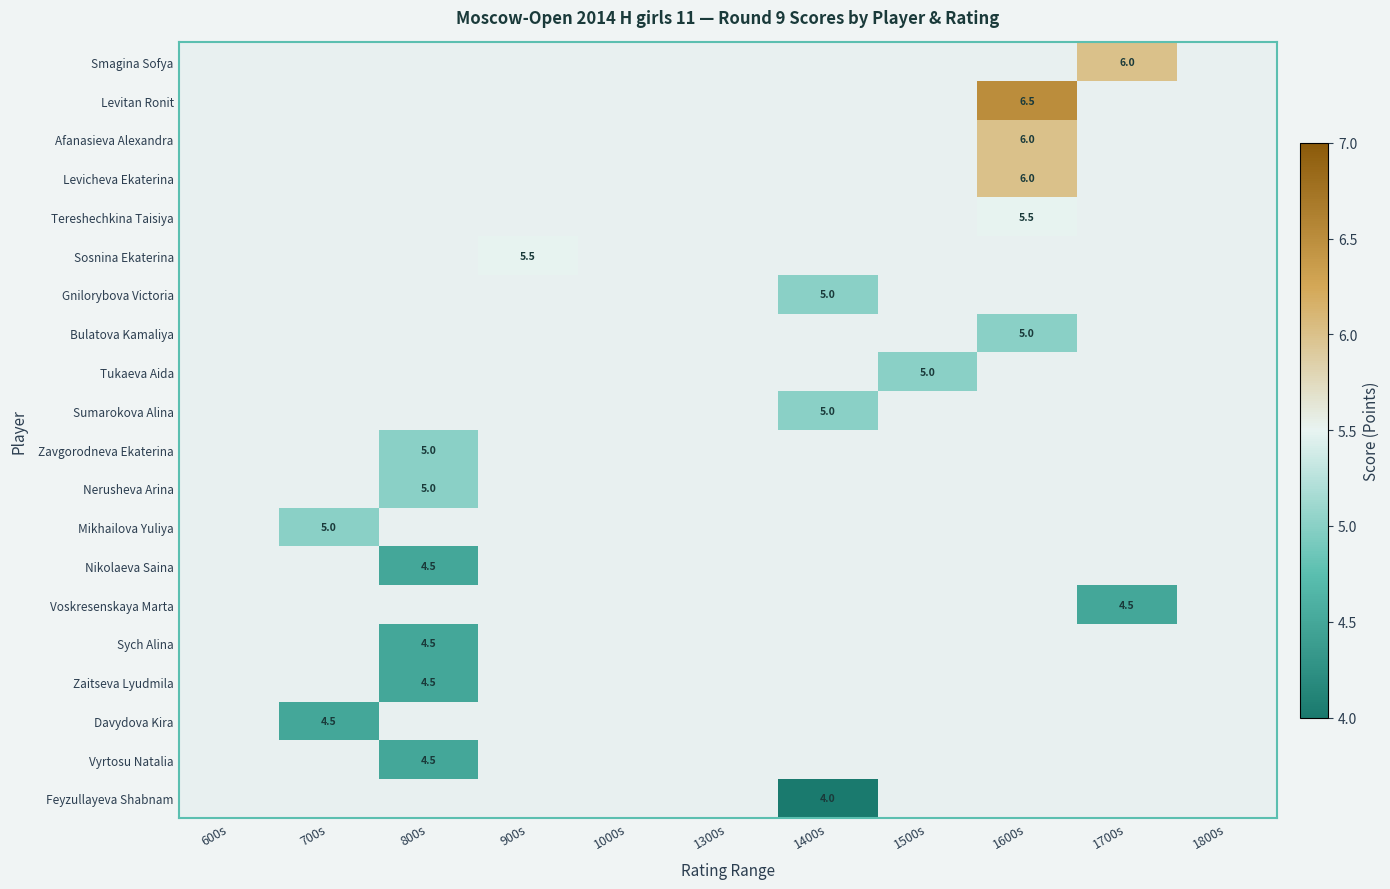

True or false: Vyrtosu Natalia has a value of 7.8 at 800s.

False